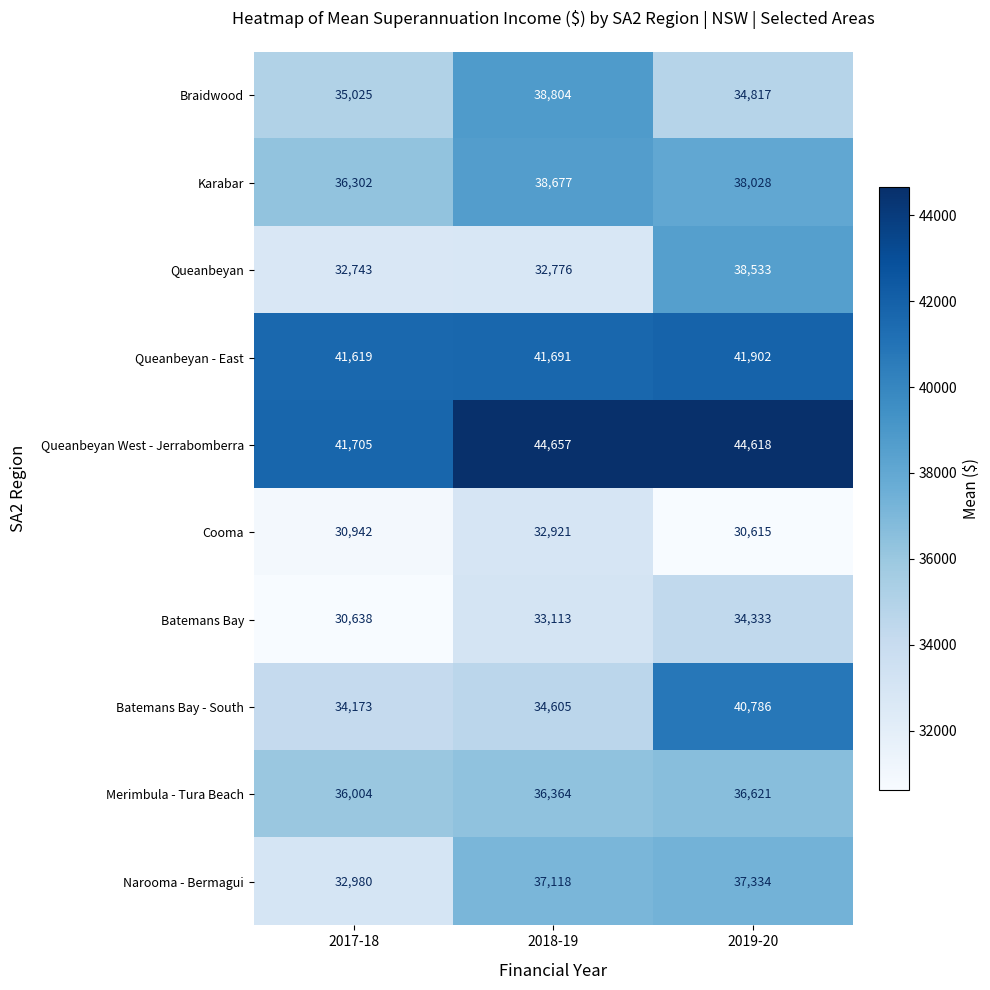

Read the Queanbeyan - East value at 2019-20, to the nearest 10.

41900